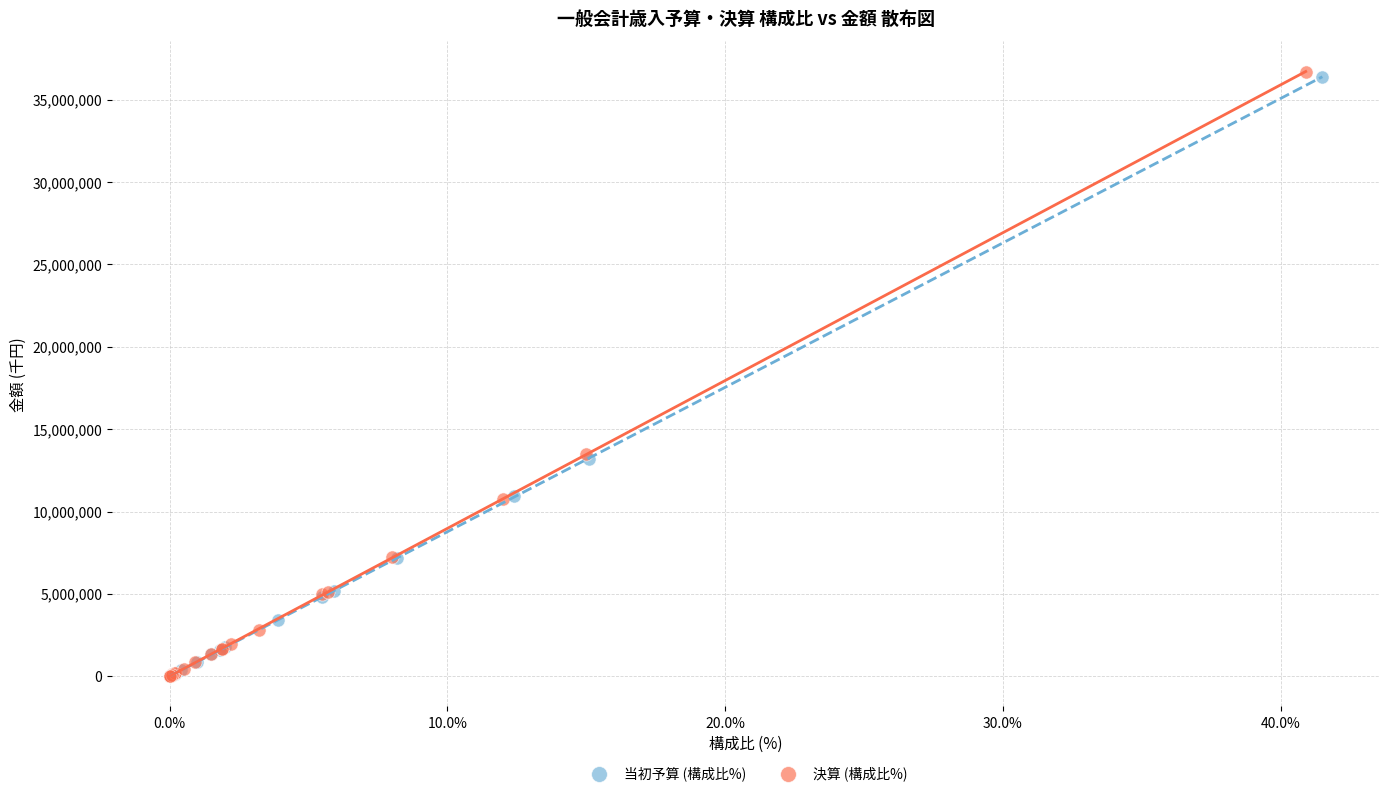

Which series has the widest spread of Y values?

決算 (構成比%)